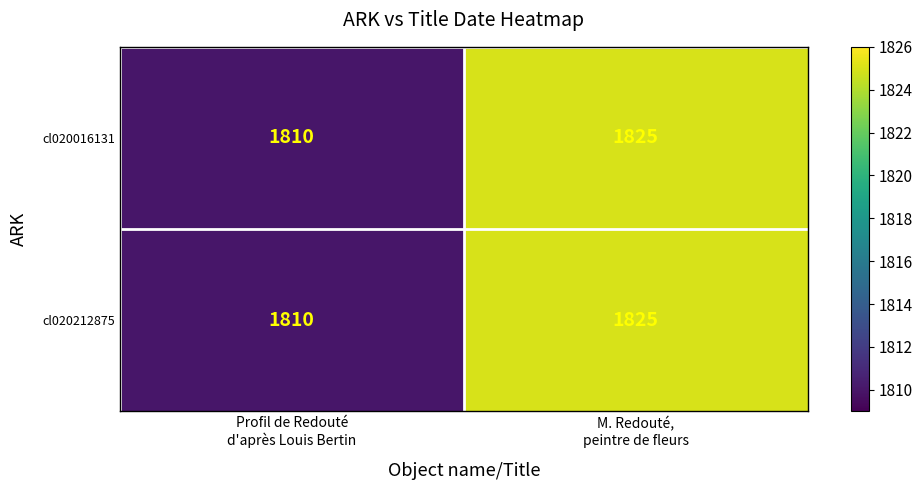

What is the total value across all series at Profil de Redouté
d'après Louis Bertin?

3620